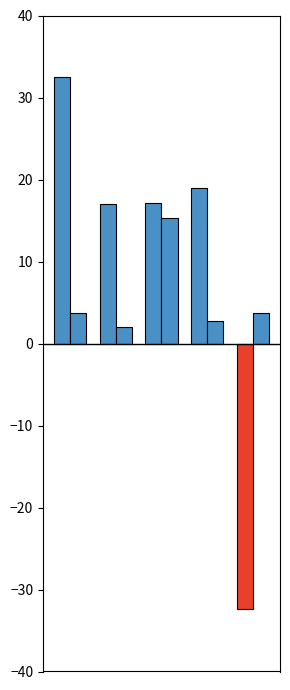

What is the value of the Month on Month % bar at the 5th from the left?

3.7